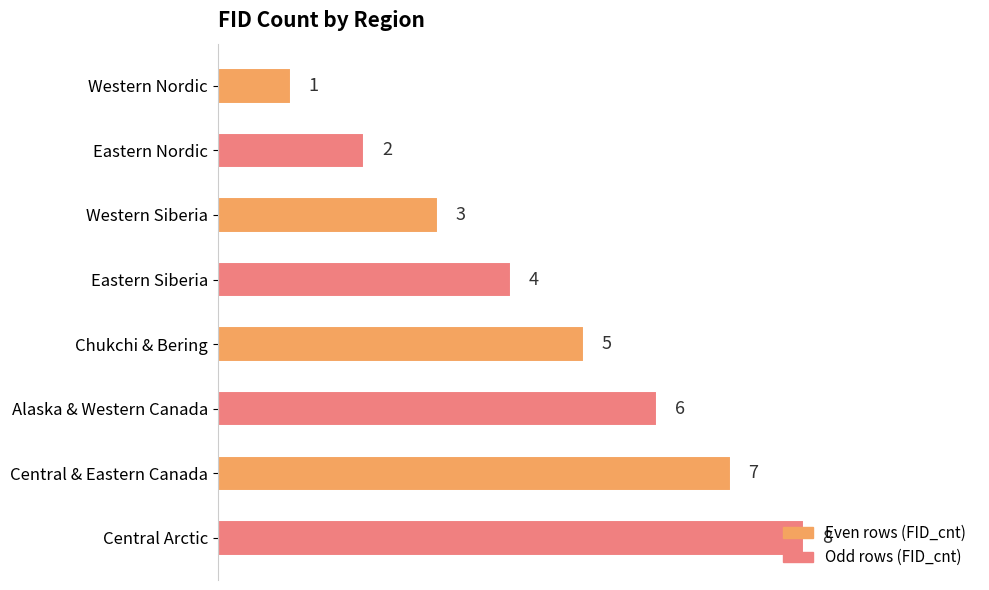

The value at Central & Eastern Canada is 7. True or false?

True